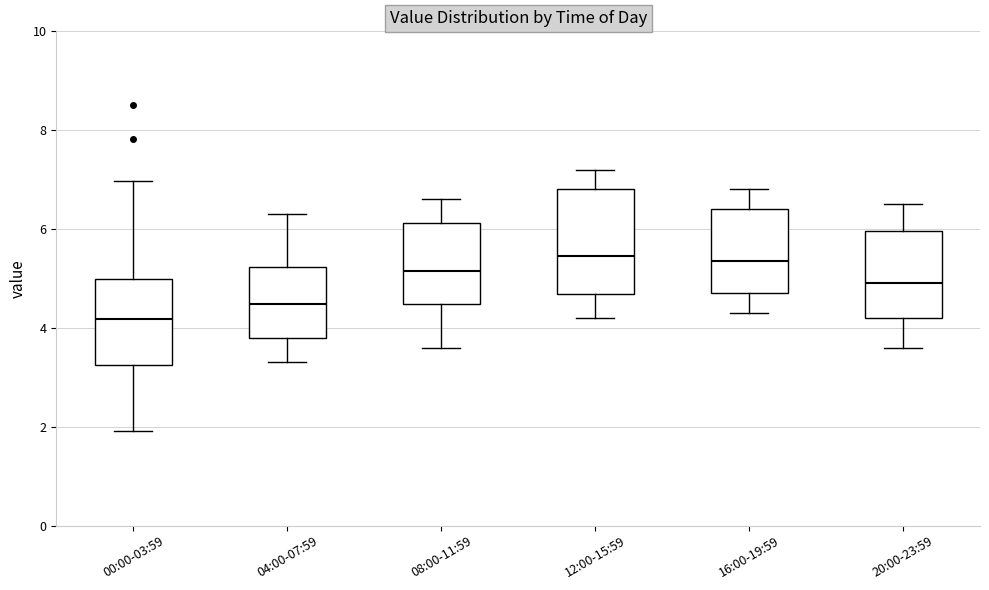

Reading left to right, transcribe this box plot: for each box, give where its median line is, the range the box spans, and where its two whiskers end, as read against the y-axis. The values are not printed on the chart, so give them approximately, as read against the axis.

00:00-03:59: median 4.2, box 3.2 to 5.0, whiskers 2.0 to 7.0
04:00-07:59: median 4.4, box 3.8 to 5.2, whiskers 3.4 to 6.4
08:00-11:59: median 5.2, box 4.4 to 6.2, whiskers 3.6 to 6.6
12:00-15:59: median 5.4, box 4.6 to 6.8, whiskers 4.2 to 7.2
16:00-19:59: median 5.4, box 4.8 to 6.4, whiskers 4.4 to 6.8
20:00-23:59: median 5.0, box 4.2 to 6.0, whiskers 3.6 to 6.6